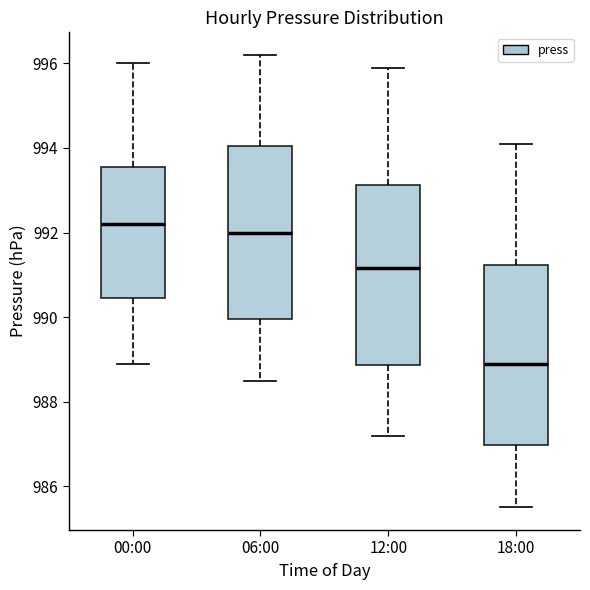

Reading left to right, read every box against the y-axis: the position of its median line, the range the box covers, and the ends of its whiskers. The values are not printed on the chart, so give them approximately, as read against the axis.

00:00: median 992.2, box 990.4 to 993.6, whiskers 989.0 to 996.0
06:00: median 992.0, box 990.0 to 994.0, whiskers 988.6 to 996.2
12:00: median 991.2, box 988.8 to 993.2, whiskers 987.2 to 996.0
18:00: median 989.0, box 987.0 to 991.2, whiskers 985.6 to 994.2